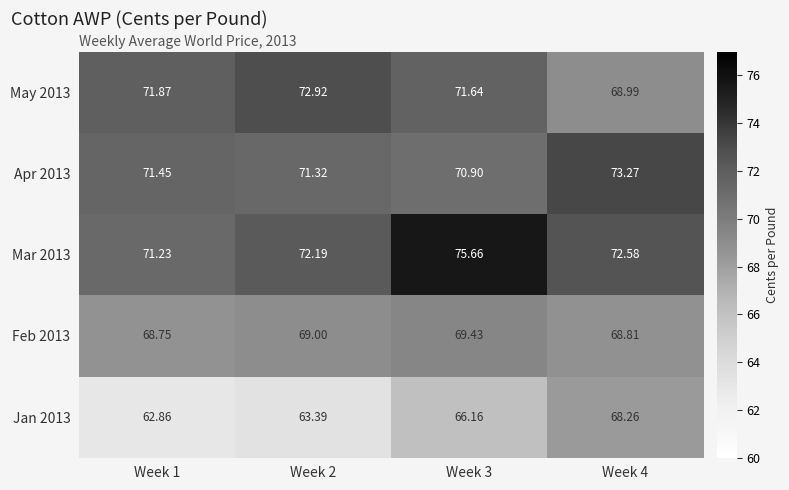

What is the difference between the highest and lowest values at Week 4?

5.0